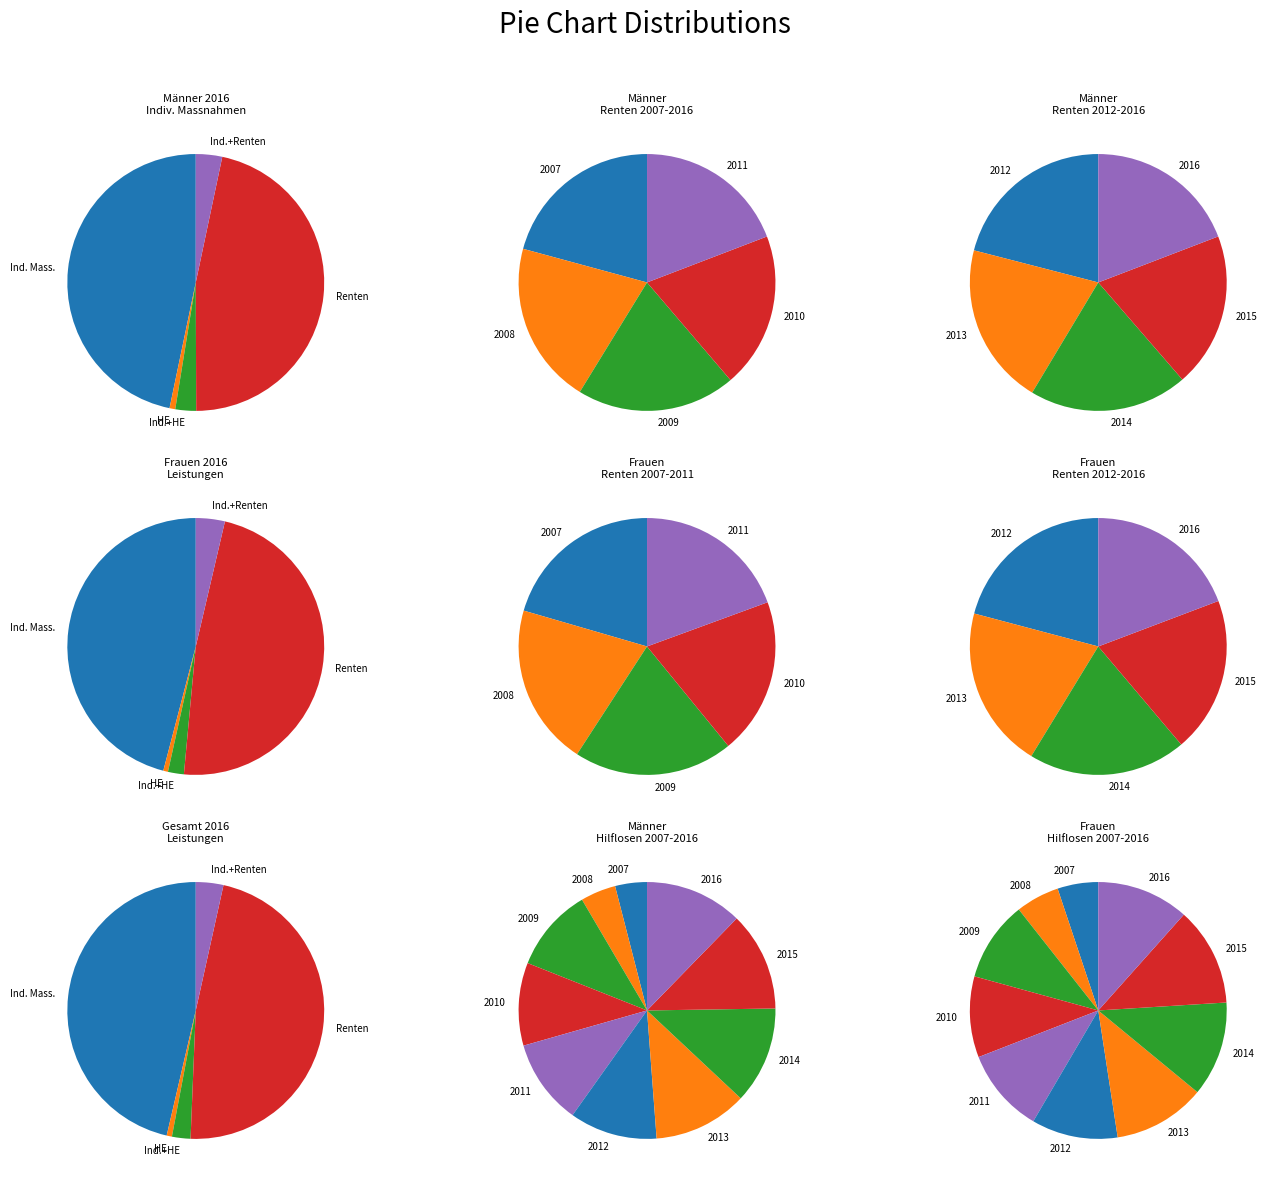

To the nearest percent, what is the difference between the largest and smallest slice percentages?

2%